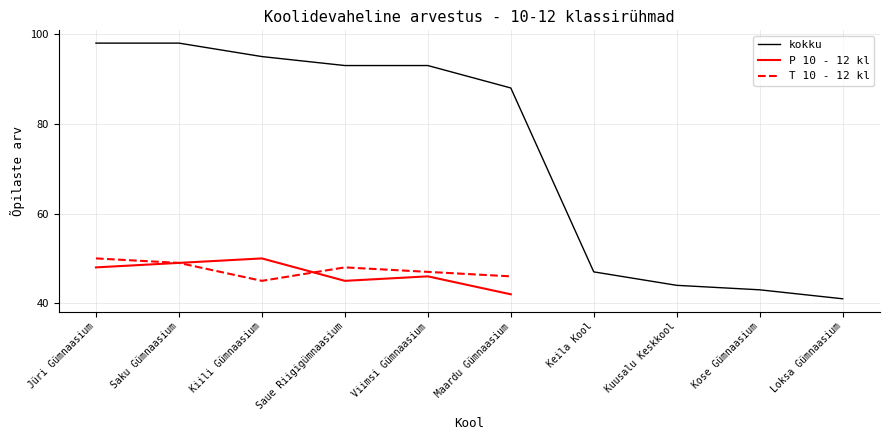

What is the sum of the T 10 - 12 kl values at Maardu Gümnaasium and Viimsi Gümnaasium?

93